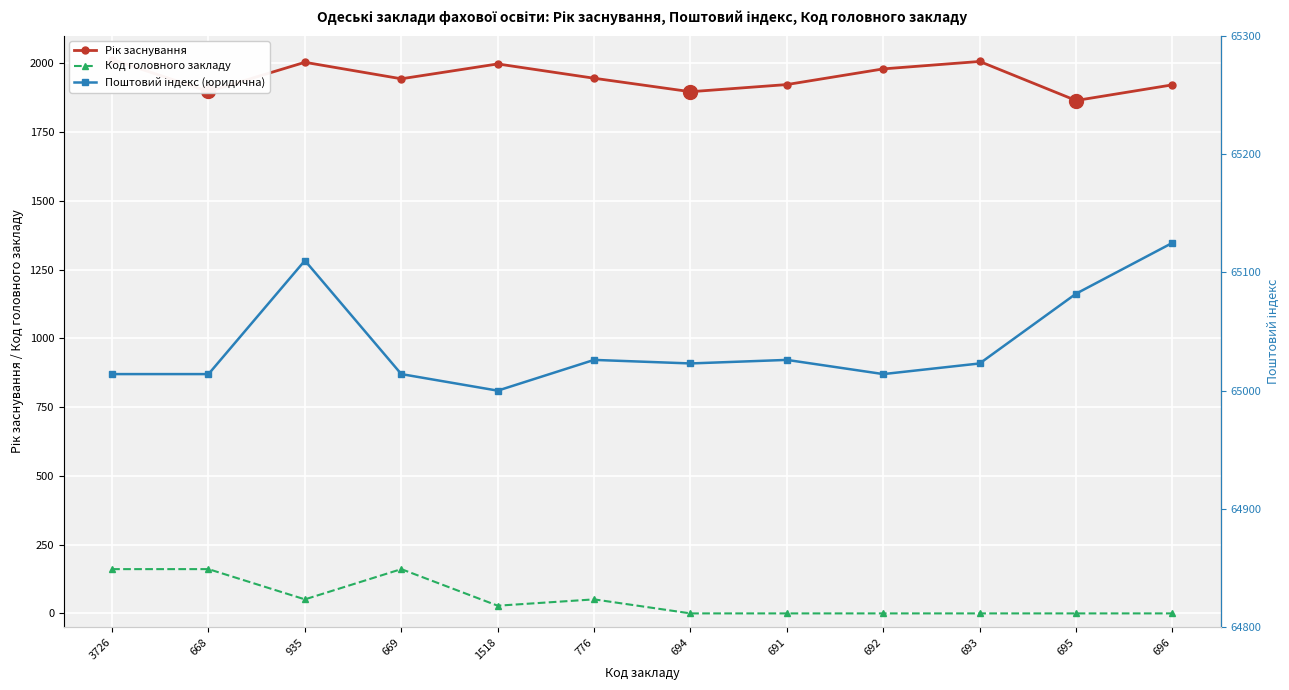

At how many categories does at least one series exceed 40464?

12